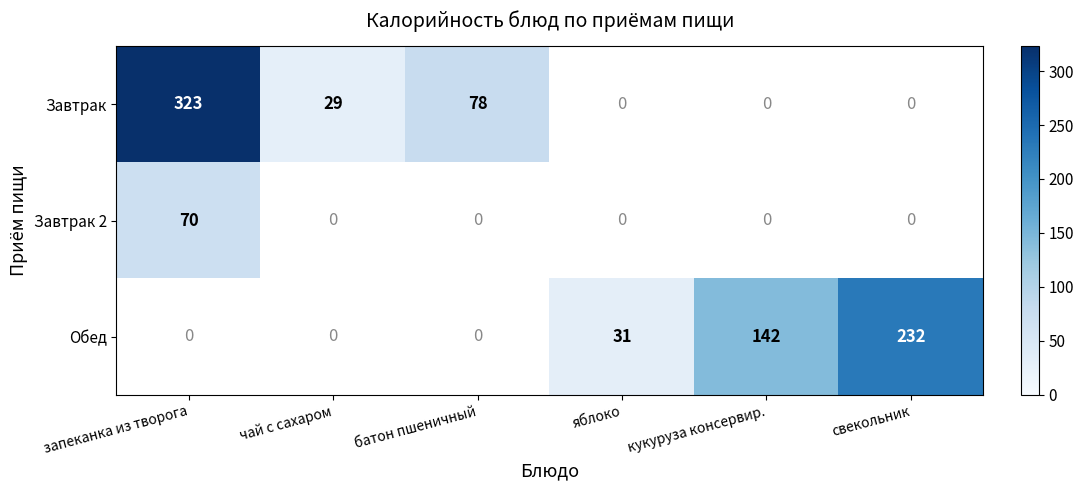

What is the difference between the Завтрак values at запеканка из творога and батон пшеничный?

245